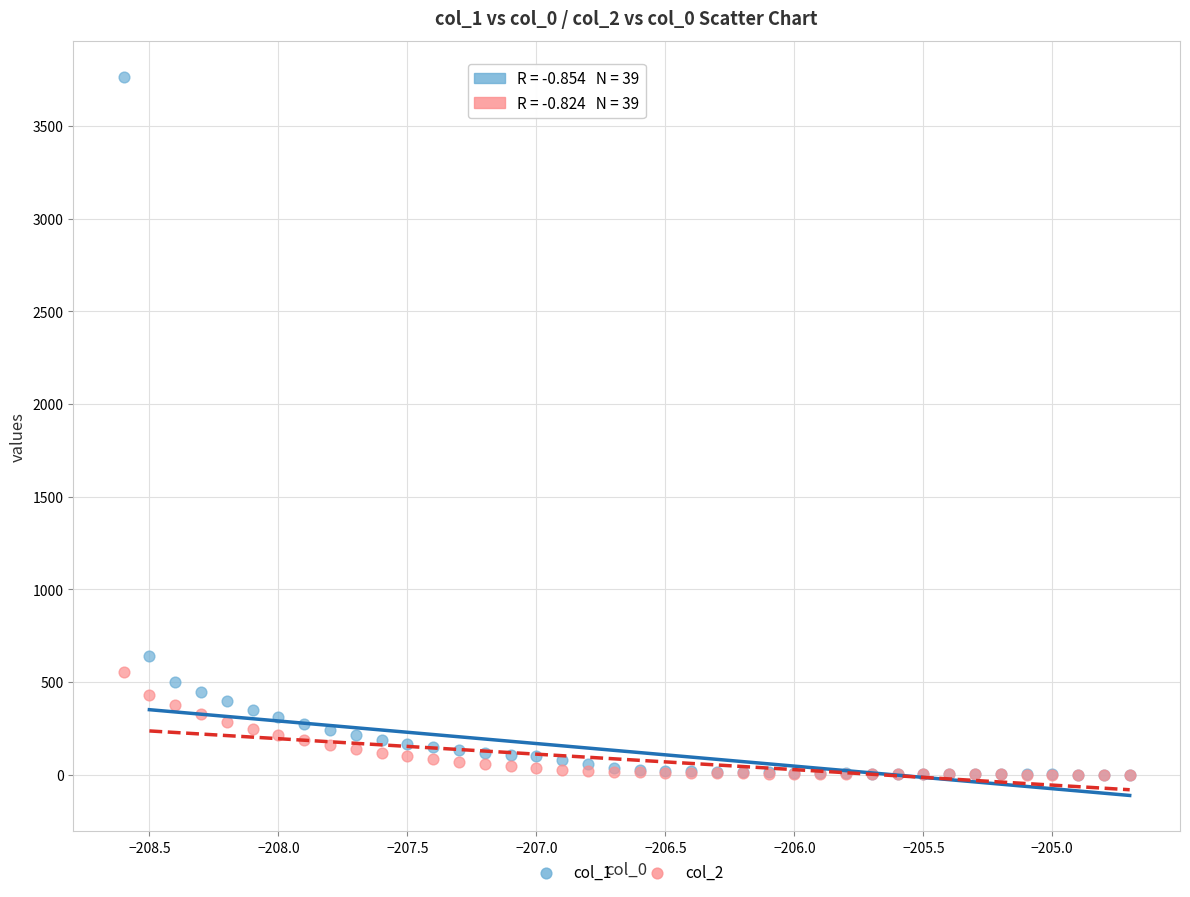

What are all the series names shown in the legend?

col_1, col_2